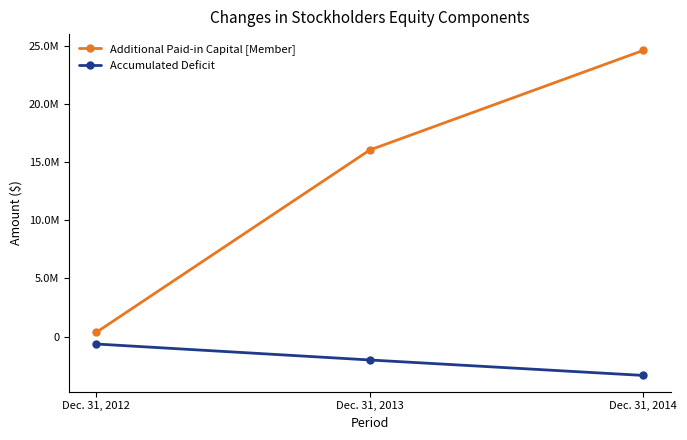

At which label is Accumulated Deficit closest to -1992422?

Dec. 31, 2013